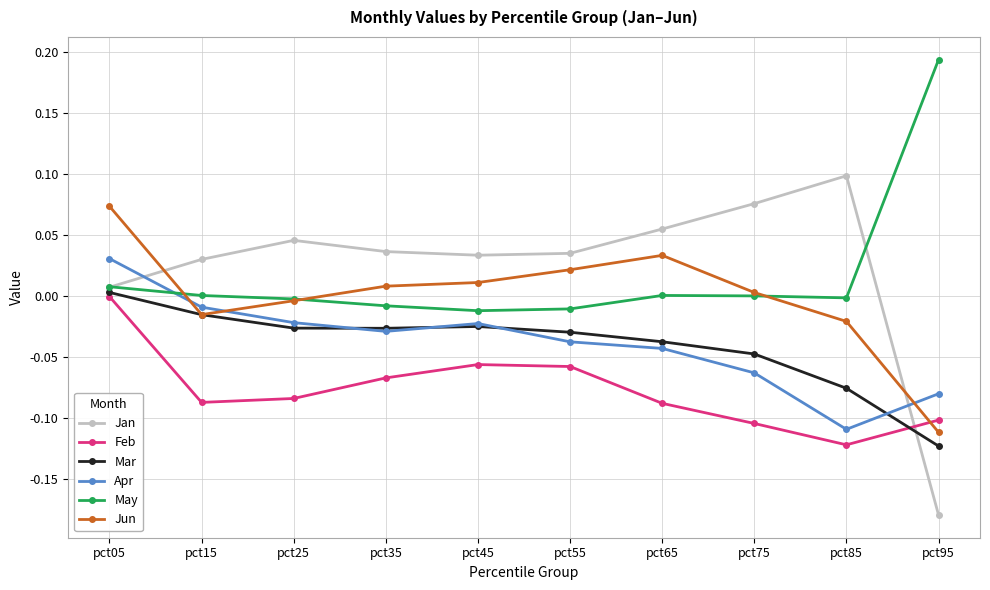

Between pct85 and pct95, which series saw the biggest shift?

Jan